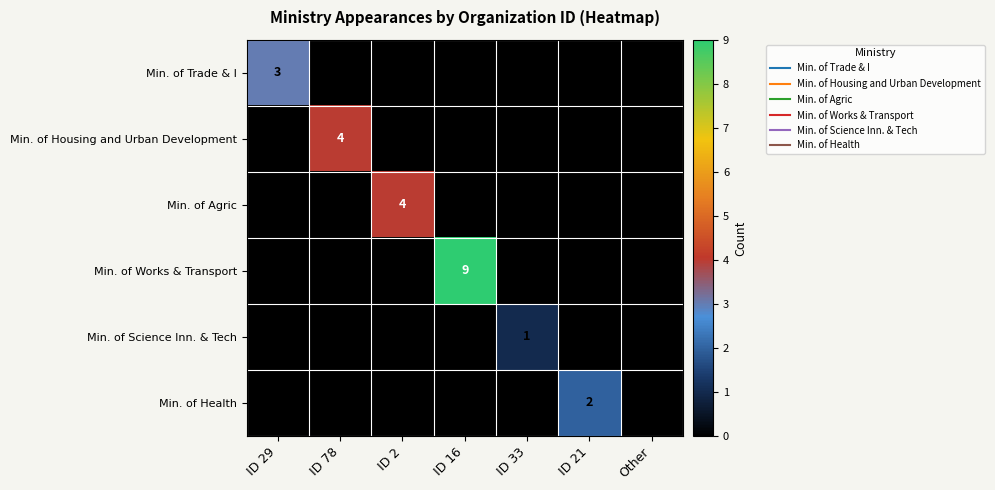

What is the sum of all Min. of Trade & I values?

3